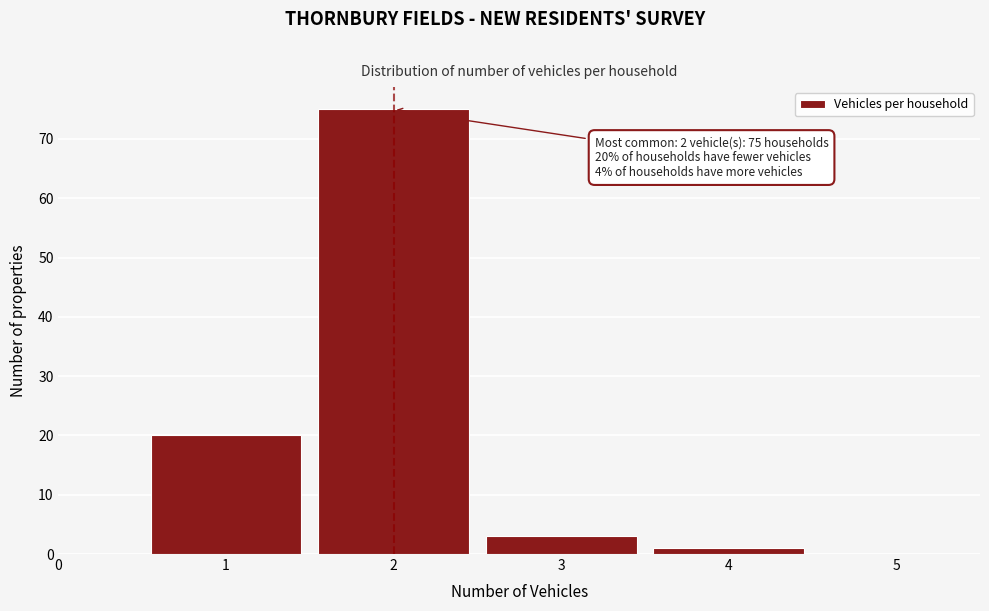

Over which range of the x-axis is the bar tallest?

1.5 to 2.5